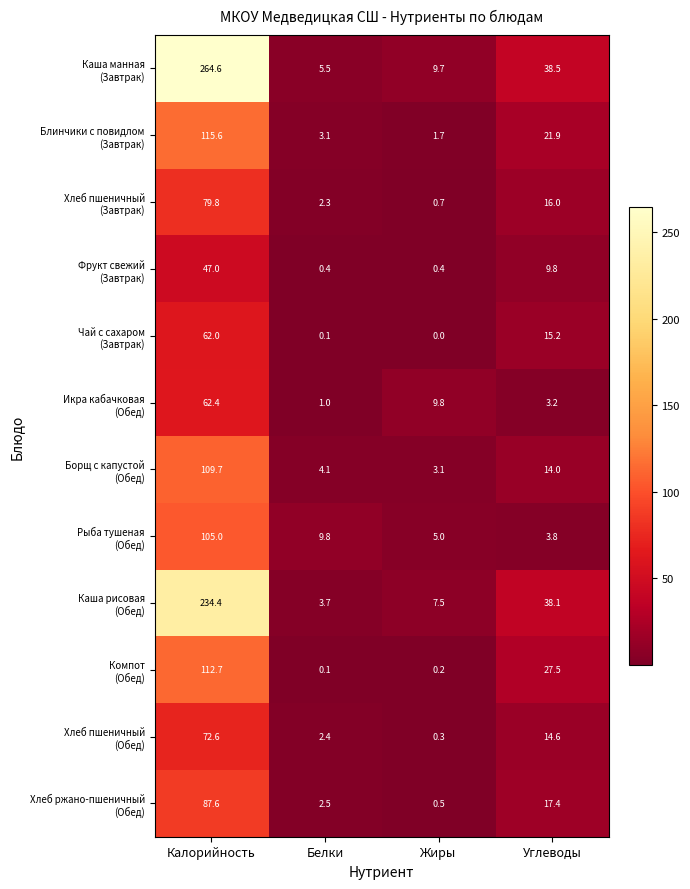

At which category is the sum across all series the highest?

Калорийность